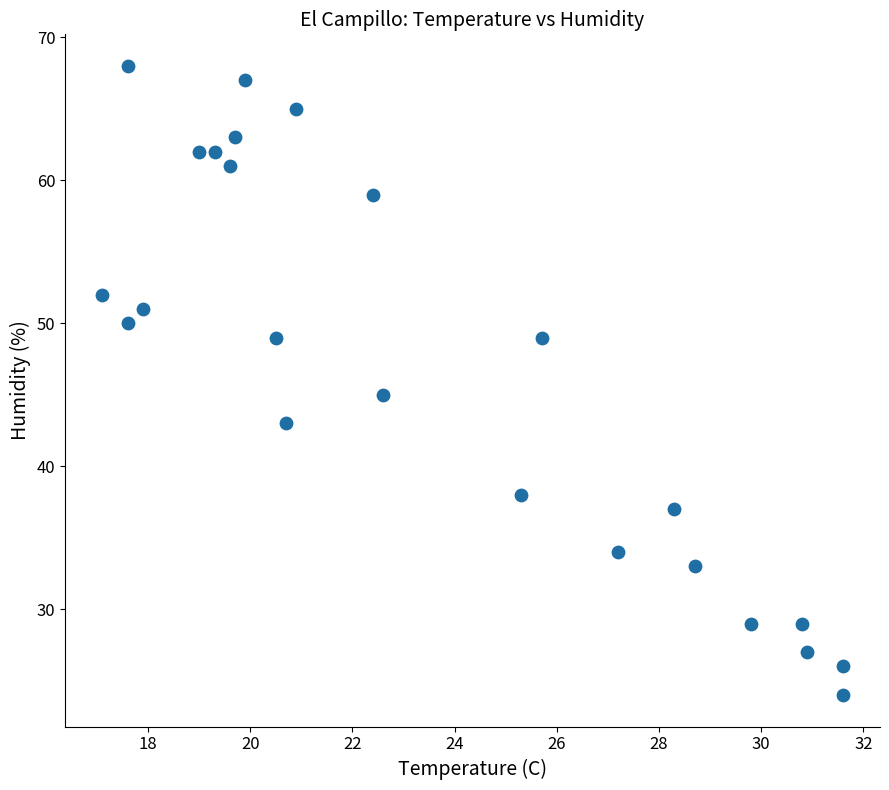

What Y value in the scatter plot is closest to 46?

45